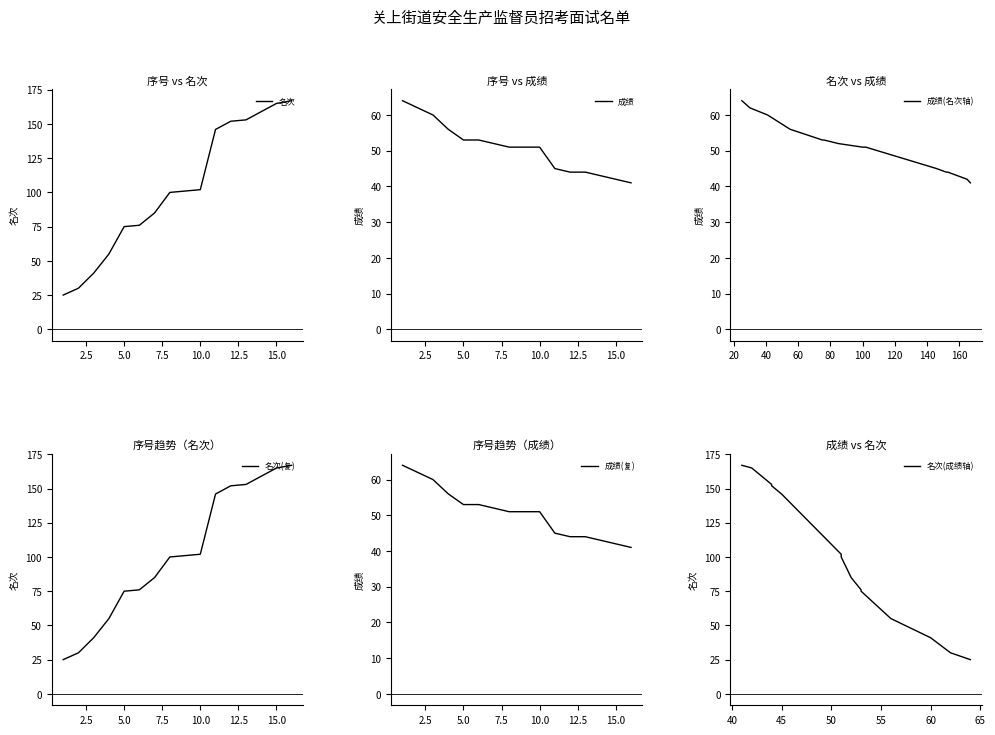

What is the lowest value of the 成绩(名次轴) series?

41